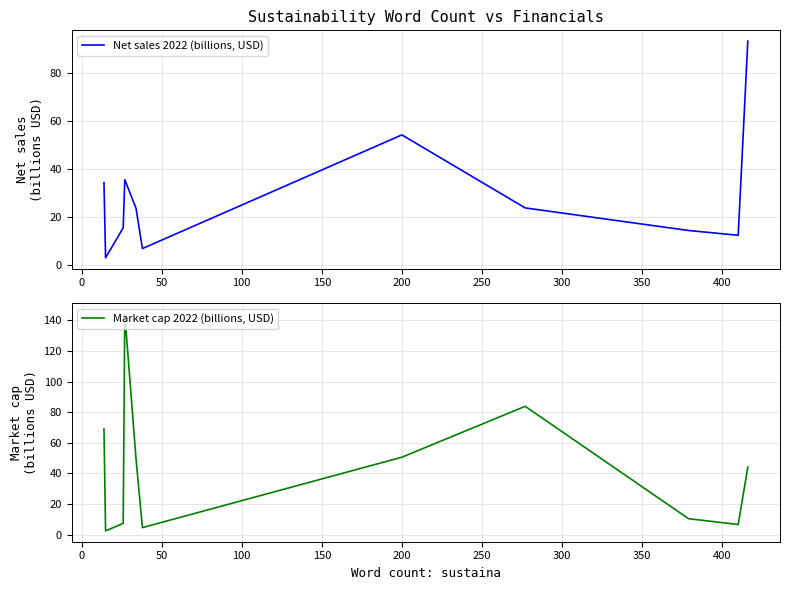

What is the value of the Market cap 2022 (billions, USD) point at the 11th from the left?

44.2